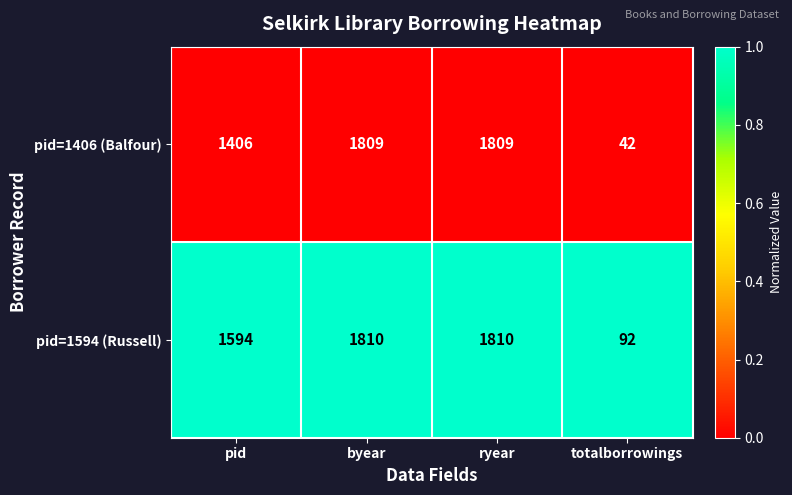

At which label is pid=1406 (Balfour) closest to 925?

pid